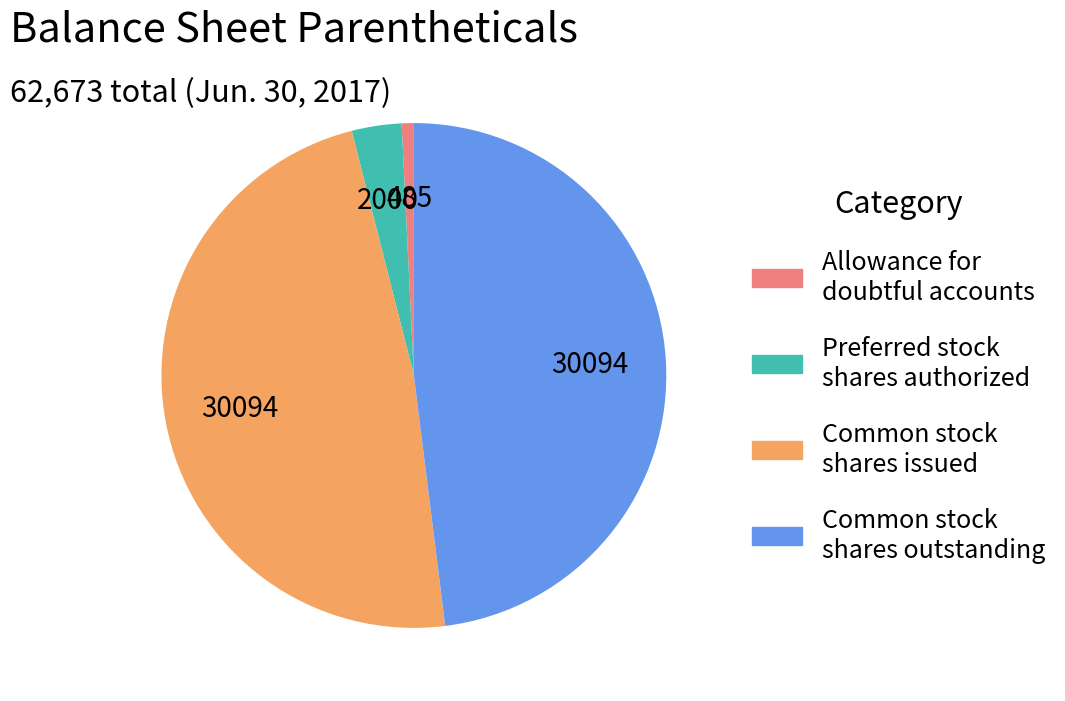

Is there a majority slice in this chart?

No